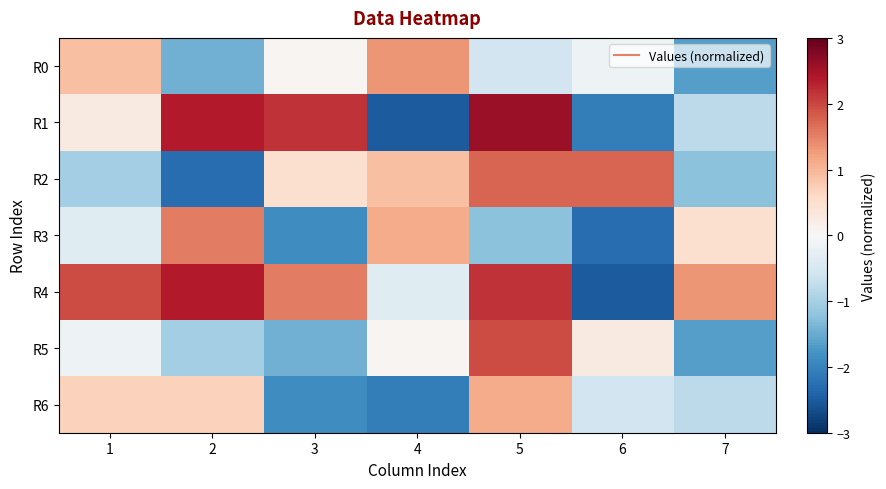

Reading left to right, what are all the values shown in this chart?

R0: 1=0.9	2=-1.4	3=0.1	4=1.3	5=-0.6	6=-0.2	7=-1.6
R1: 1=0.3	2=2.4	3=2.2	4=-2.5	5=2.6	6=-2.1	7=-0.8
R2: 1=-1.0	2=-2.3	3=0.5	4=0.9	5=1.7	6=1.7	7=-1.2
R3: 1=-0.4	2=1.5	3=-1.9	4=1.1	5=-1.2	6=-2.3	7=0.5
R4: 1=2.0	2=2.4	3=1.5	4=-0.4	5=2.2	6=-2.5	7=1.3
R5: 1=-0.2	2=-1.0	3=-1.4	4=0.1	5=2.0	6=0.3	7=-1.6
R6: 1=0.7	2=0.7	3=-1.9	4=-2.1	5=1.1	6=-0.6	7=-0.8